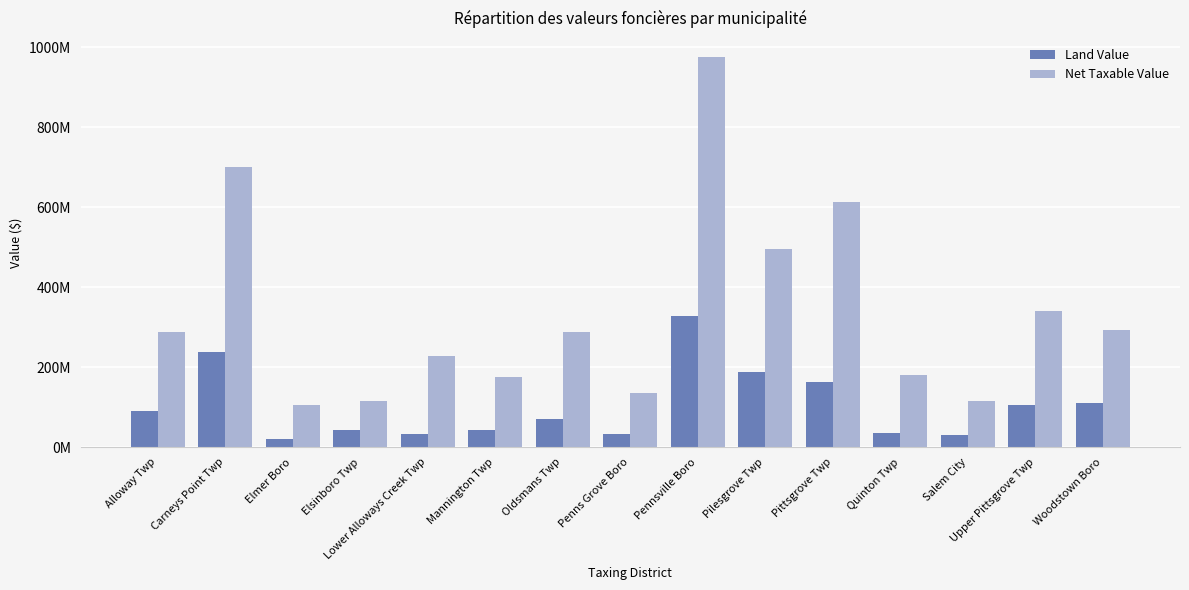

What is the difference between the Net Taxable Value values at Pilesgrove Twp and Pittsgrove Twp?

117573907